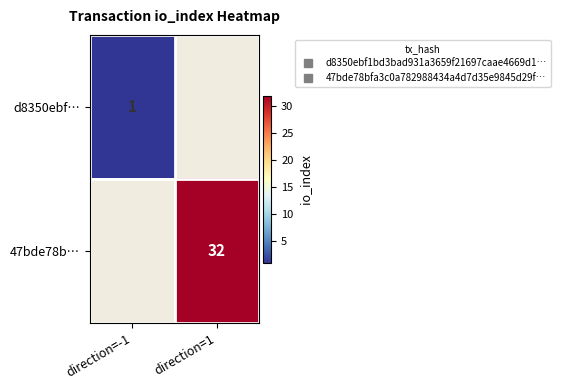

At how many categories does at least one series exceed 15?

1